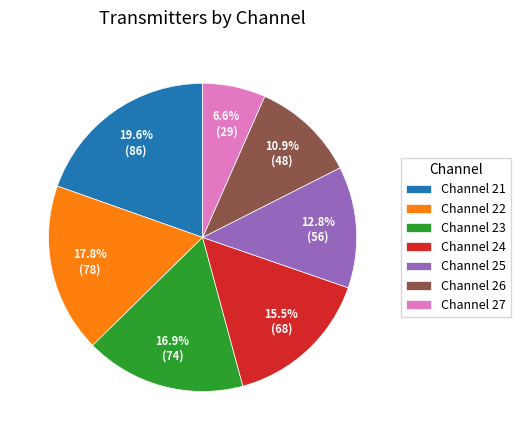

What is the ratio of the value at Channel 21 to the value at Channel 22?

1.1